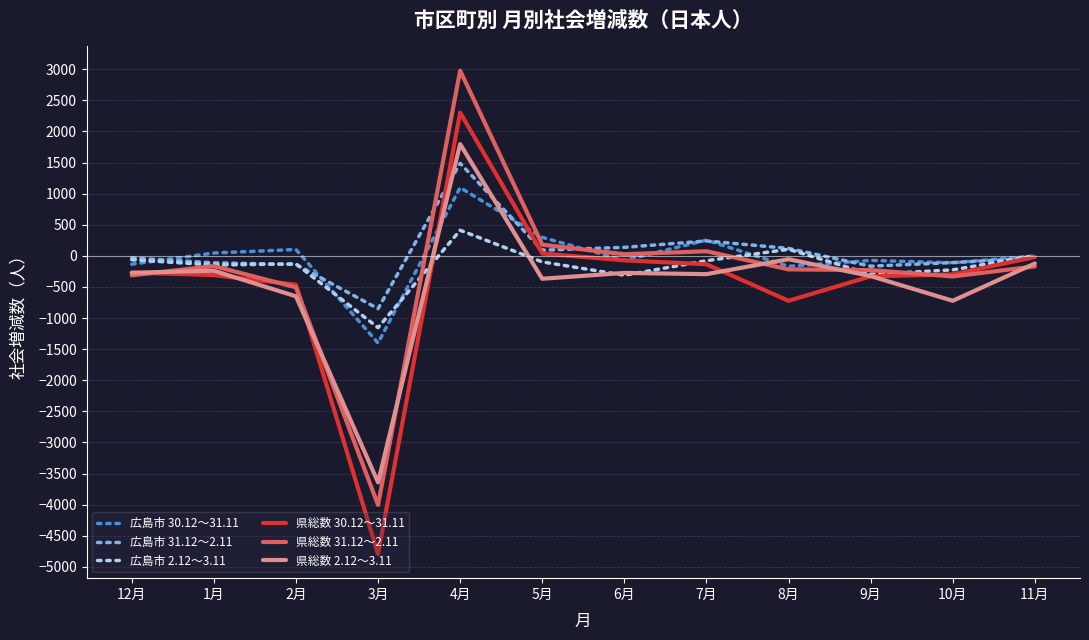

Which label corresponds to the smallest value in the chart?

3月